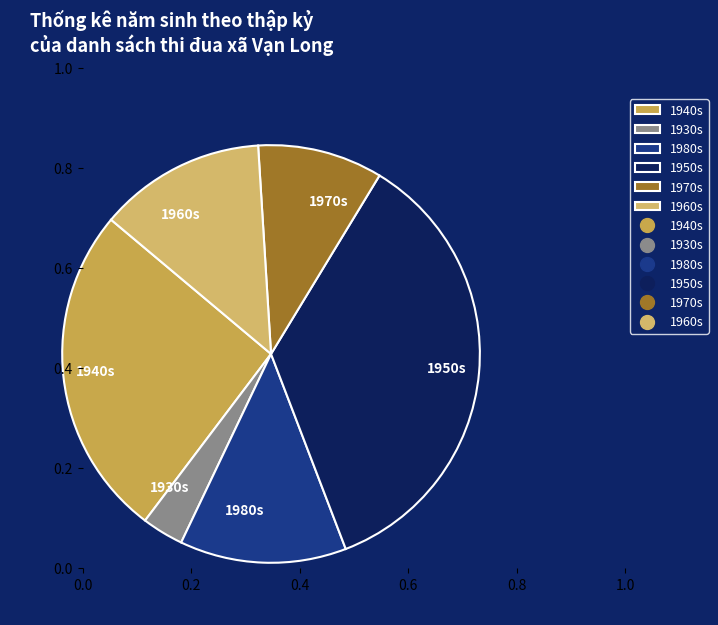

True or false: 1930s accounts for 3% of the total.

True